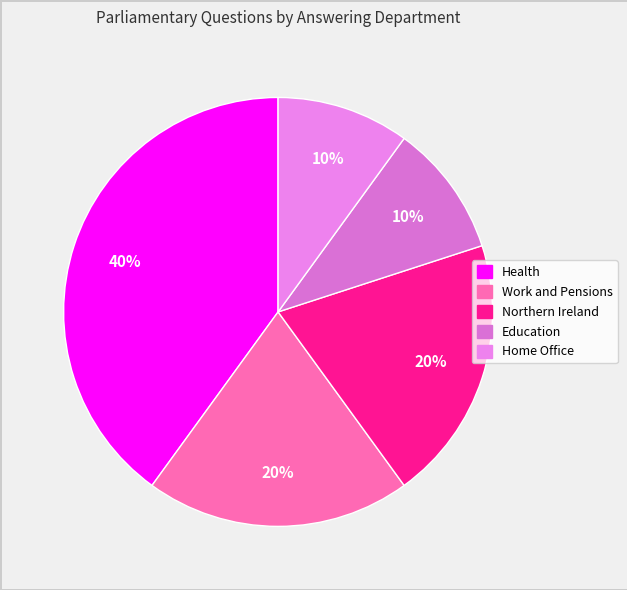

To the nearest percent, what percentage of the pie is Home Office?

10%